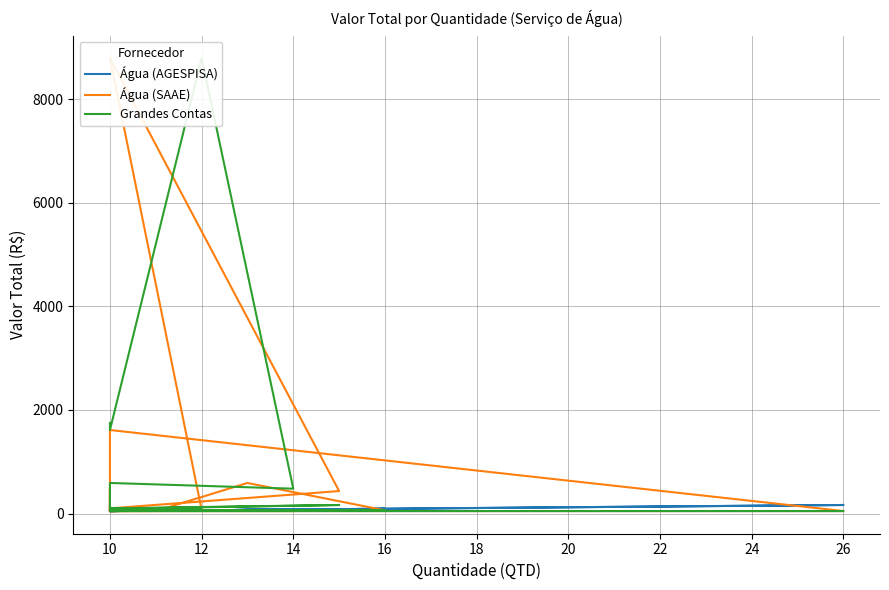

At which label does Água (AGESPISA) reach its minimum?

10